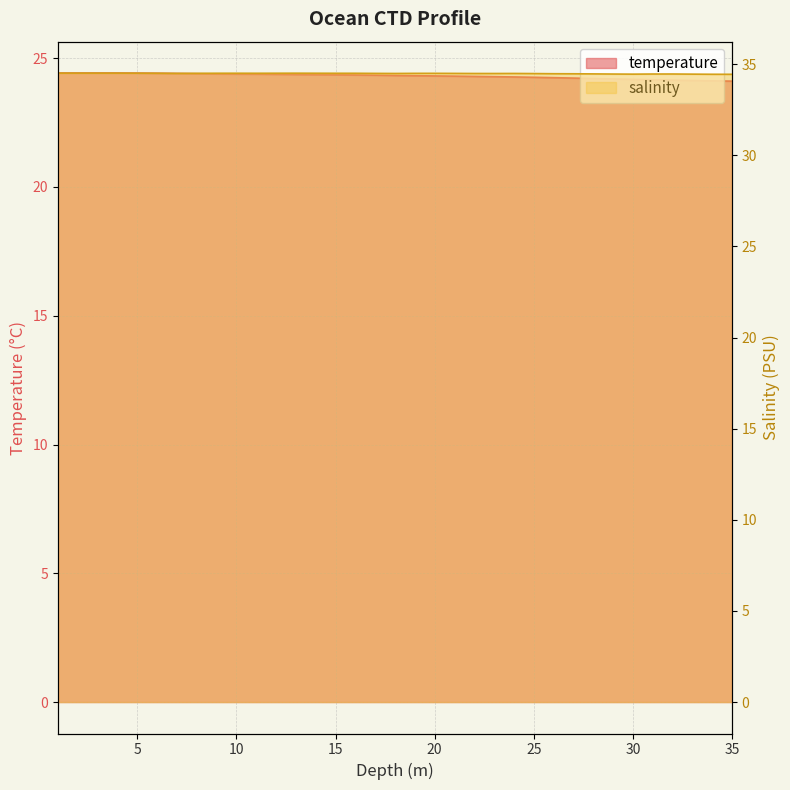

True or false: temperature and salinity cross at least once.

False